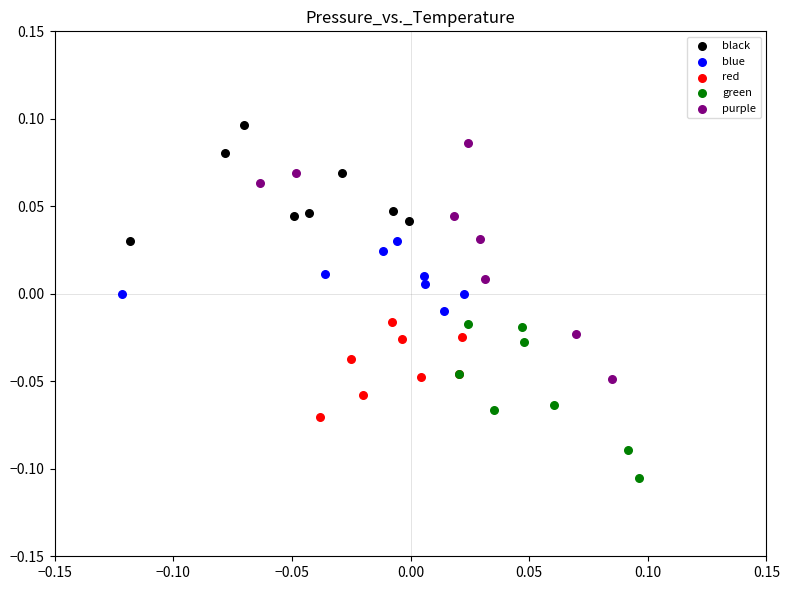

Which series contains the lowest Y value?

green